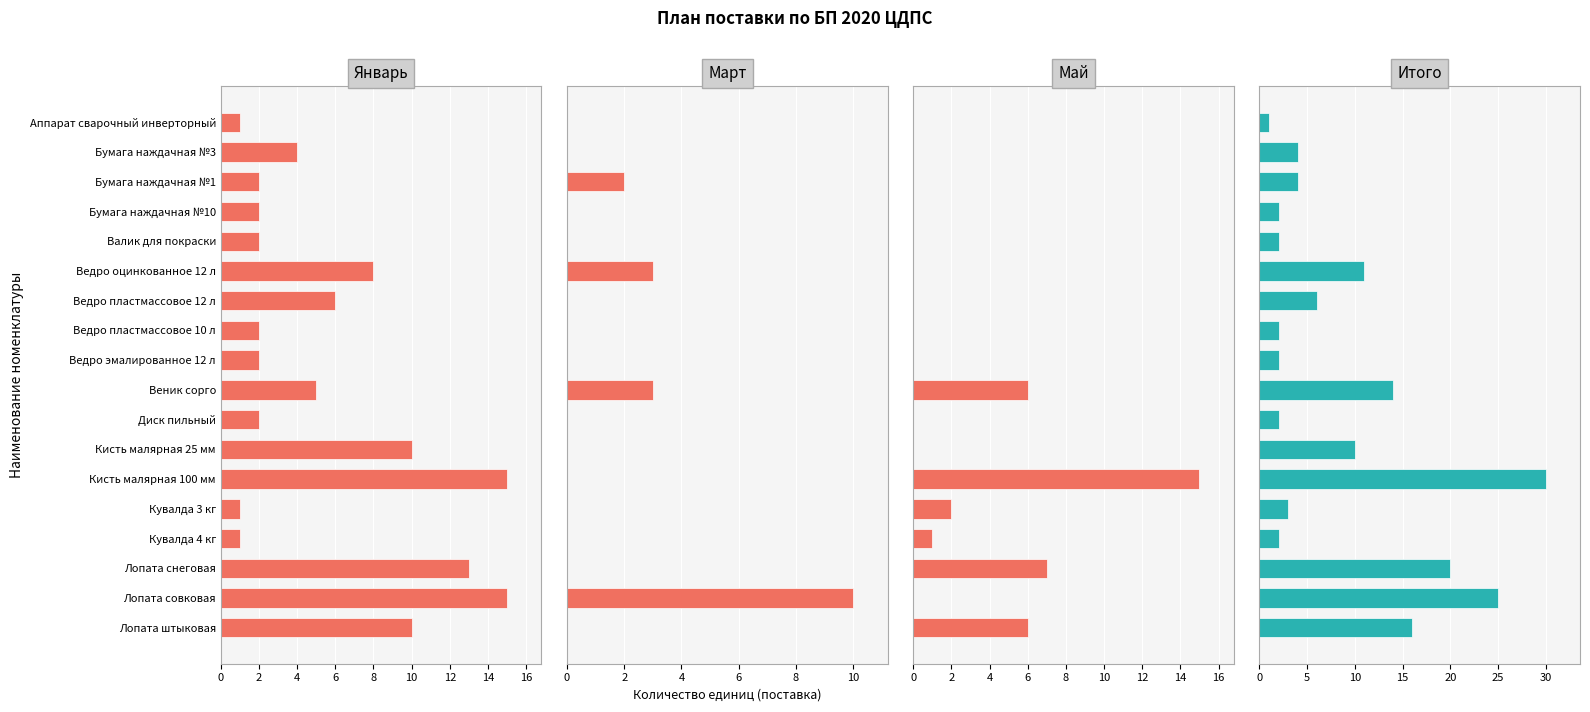

At how many categories does at least one series exceed 9?

7